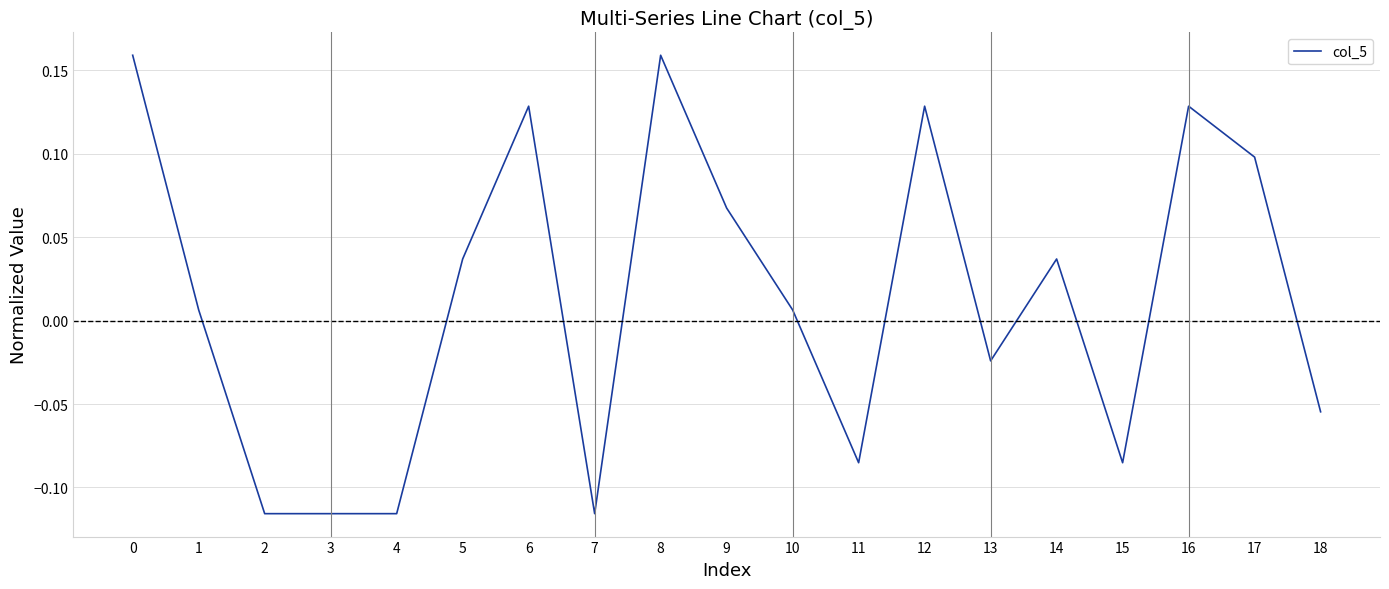

Is it true that the value at 6 is 0.1?

True